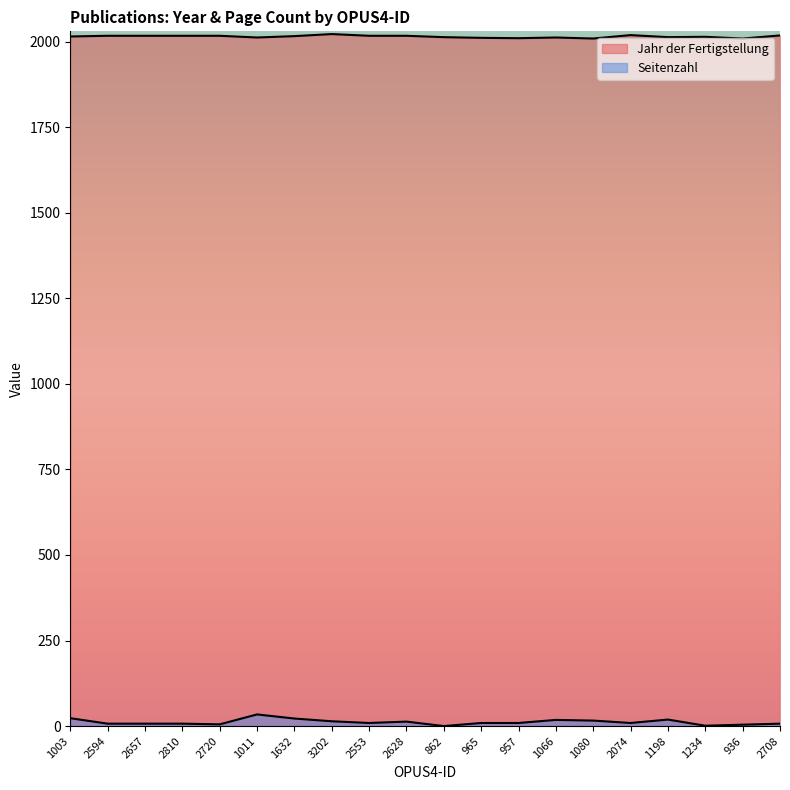

What is the difference between the maximum and minimum values in the Seitenzahl series?

34